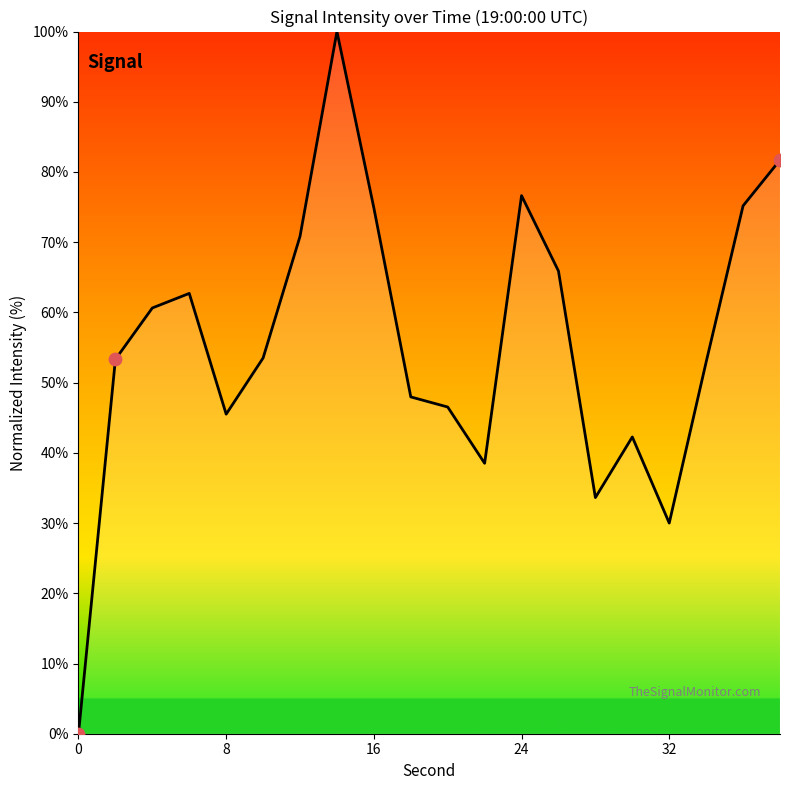

What is the difference between the maximum and minimum values?

100.0